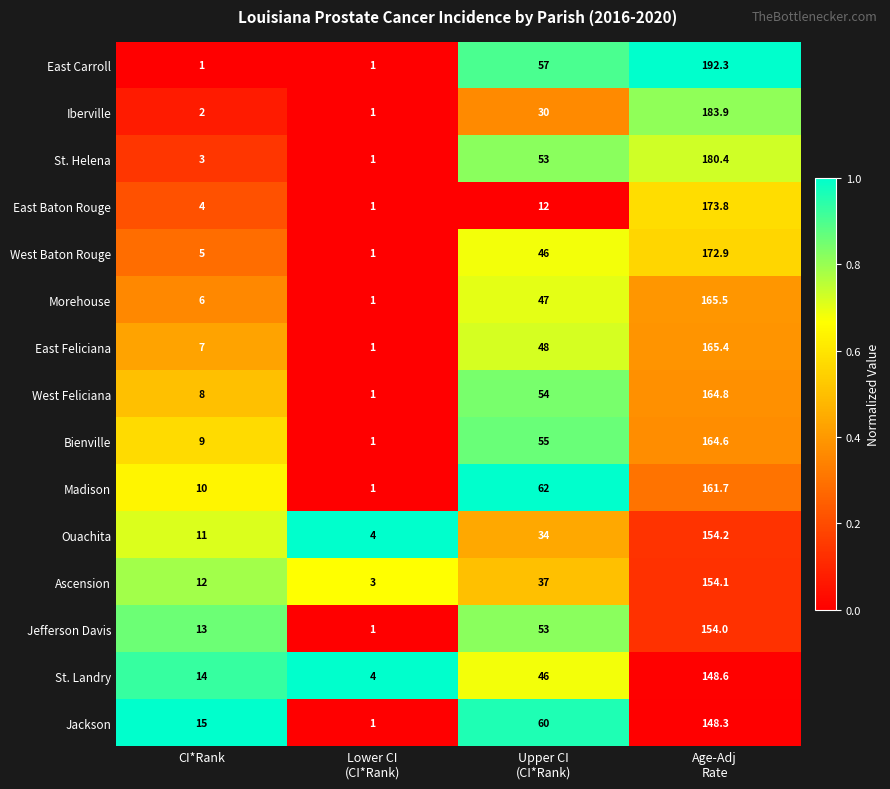

Which series has the largest total across all categories?

East Carroll